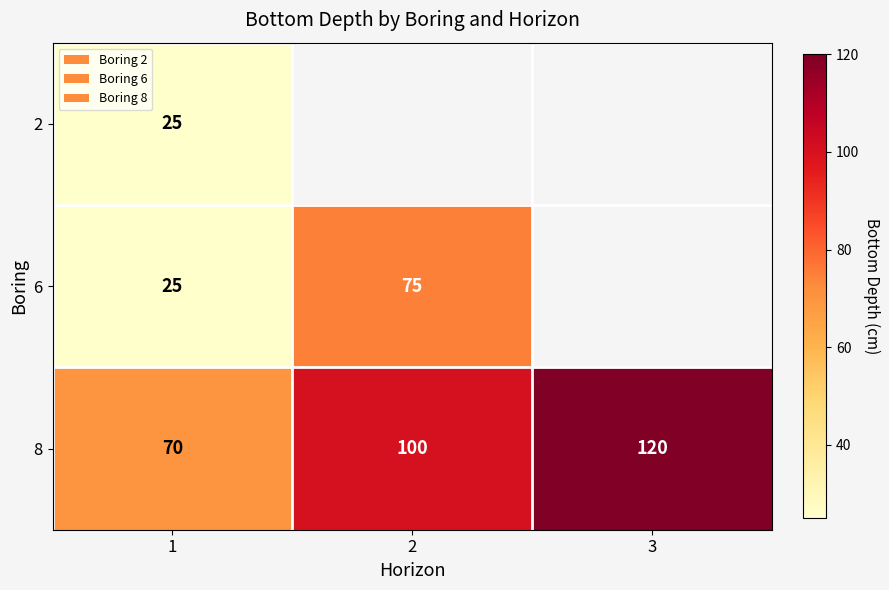

Count the 8 values in the range 70 to 120.

3